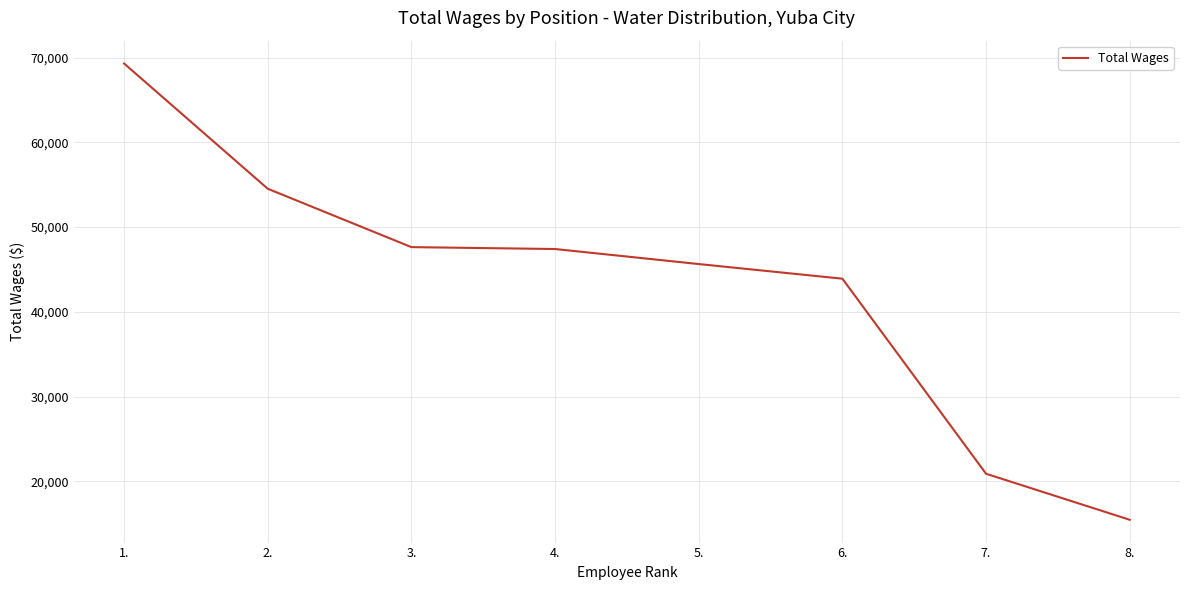

The value at 7. is 27458. True or false?

False